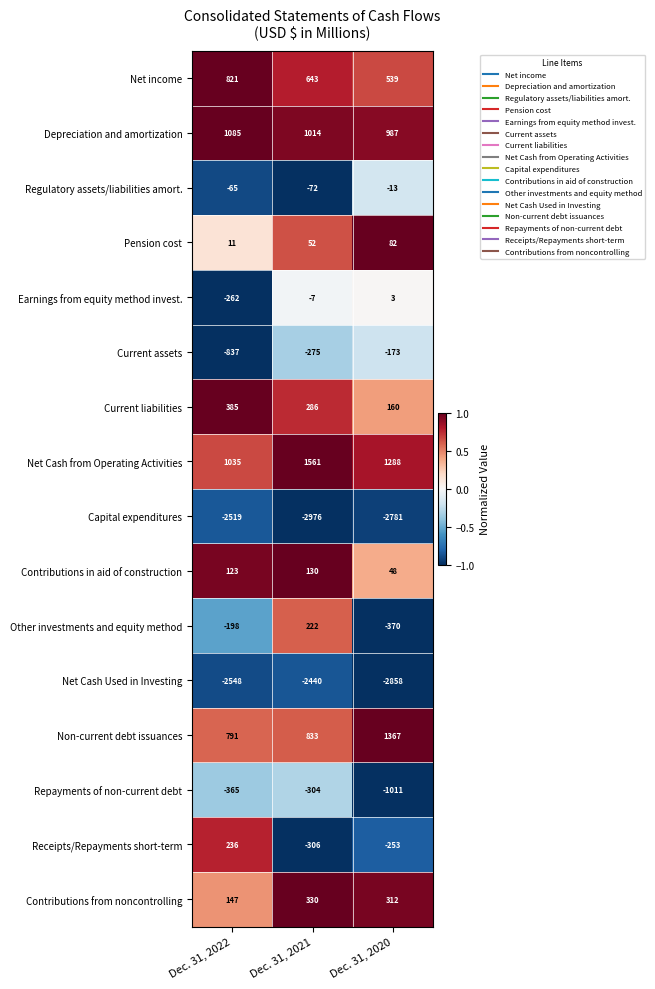

Which series has the largest range (max minus min)?

Repayments of non-current debt